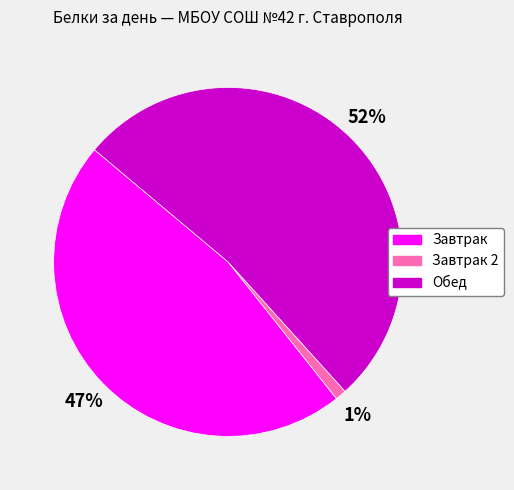

To the nearest percent, what is the average slice percentage?

33%